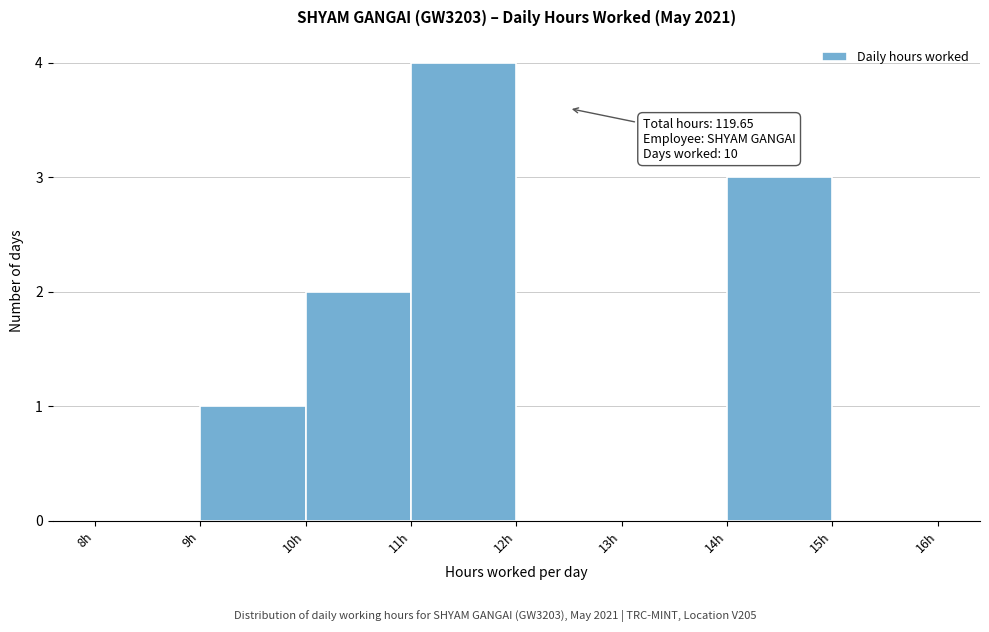

Over which range of the x-axis is the bar tallest?

11 to 12